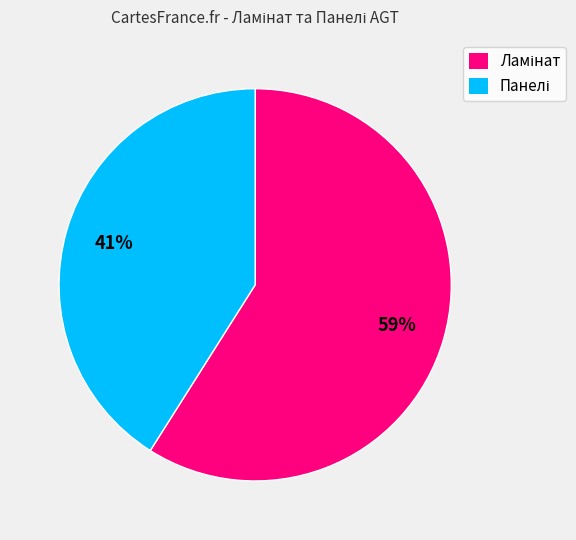

To the nearest percent, what is the average slice percentage?

50%